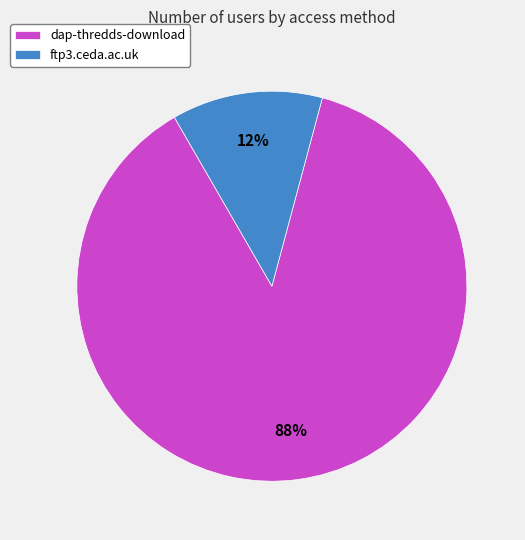

To the nearest percent, what is the average slice percentage?

50%